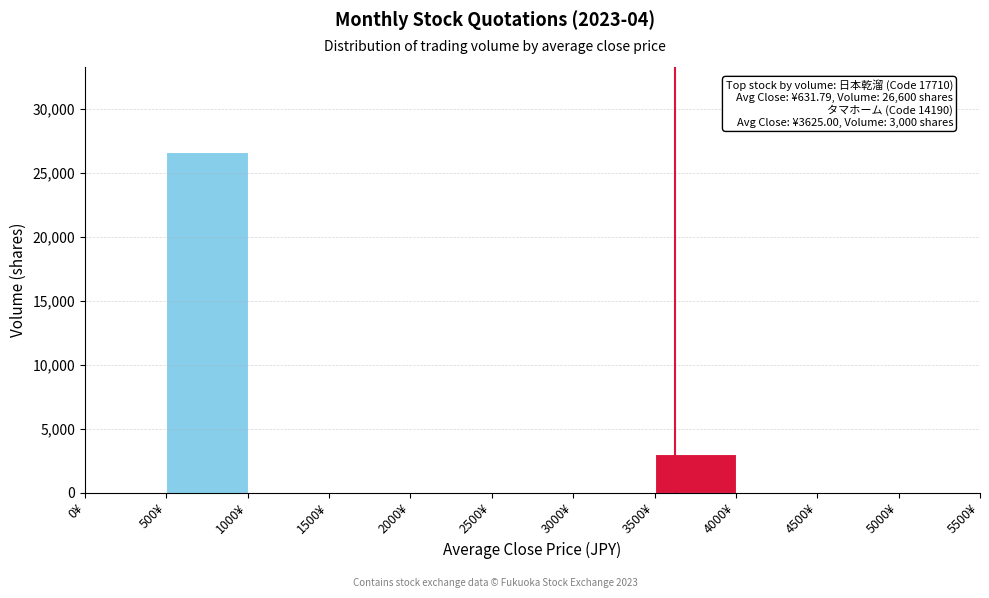

Over which range of the x-axis is the bar tallest?

500 to 1000